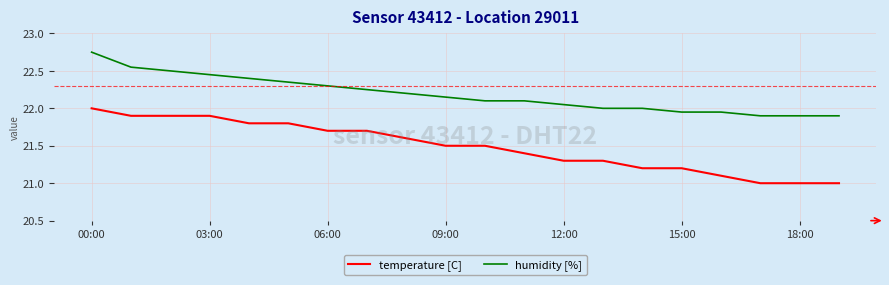

Which series has the widest spread of values?

temperature [C]